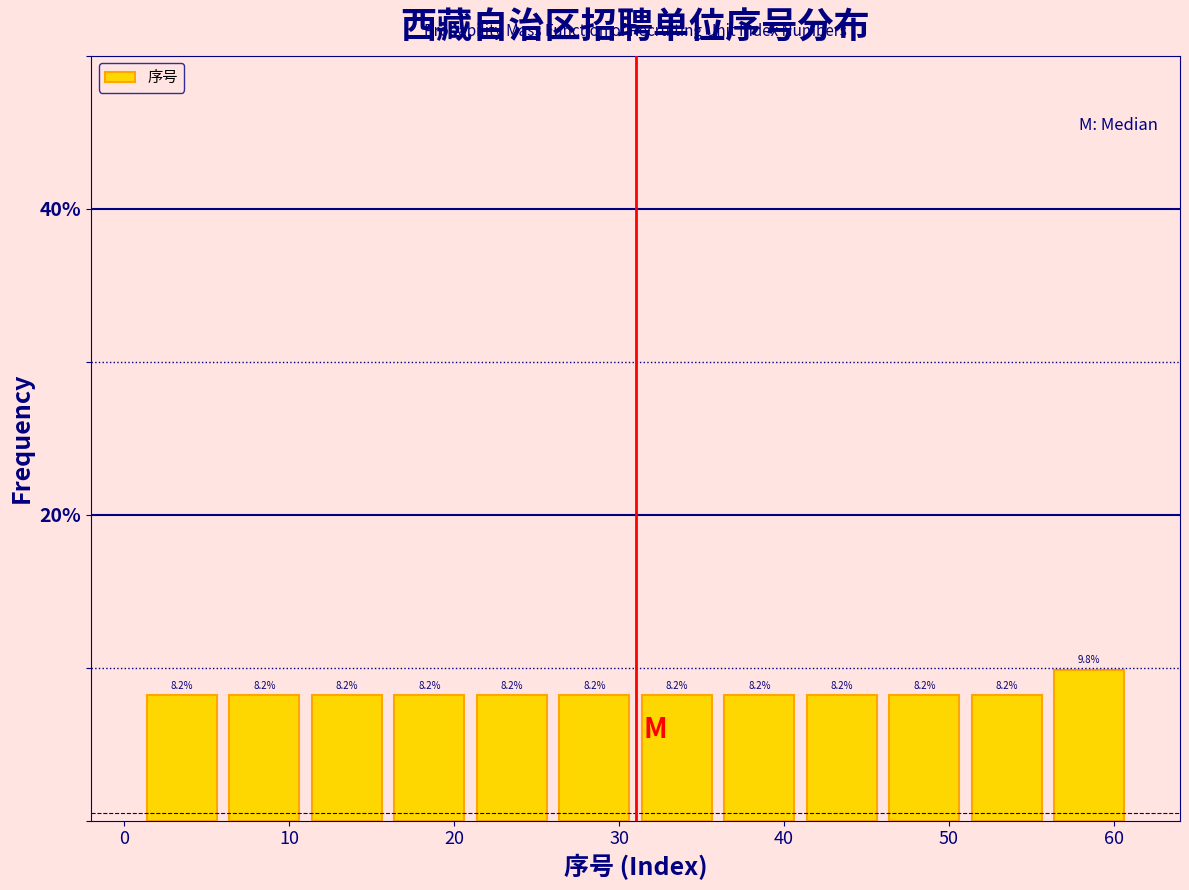

Reading left to right, transcribe this chart: for each bar, give the range it covers on the x-axis and its height.

1 to 6: 8.2
6 to 11: 8.2
11 to 16: 8.2
16 to 21: 8.2
21 to 26: 8.2
26 to 31: 8.2
31 to 36: 8.2
36 to 41: 8.2
41 to 46: 8.2
46 to 51: 8.2
51 to 56: 8.2
56 to 61: 9.8